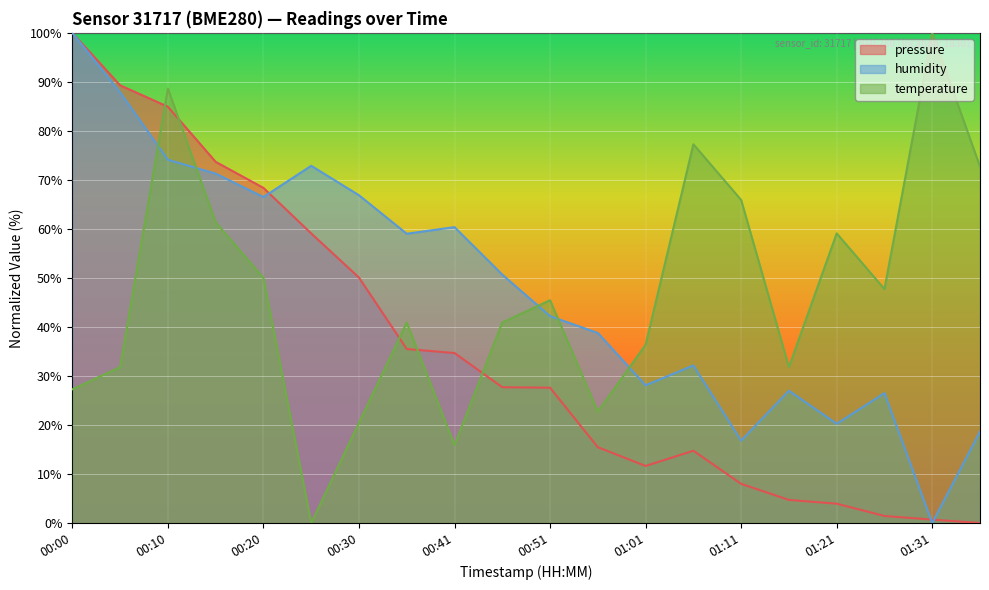

How many data points in temperature are above 45?

10